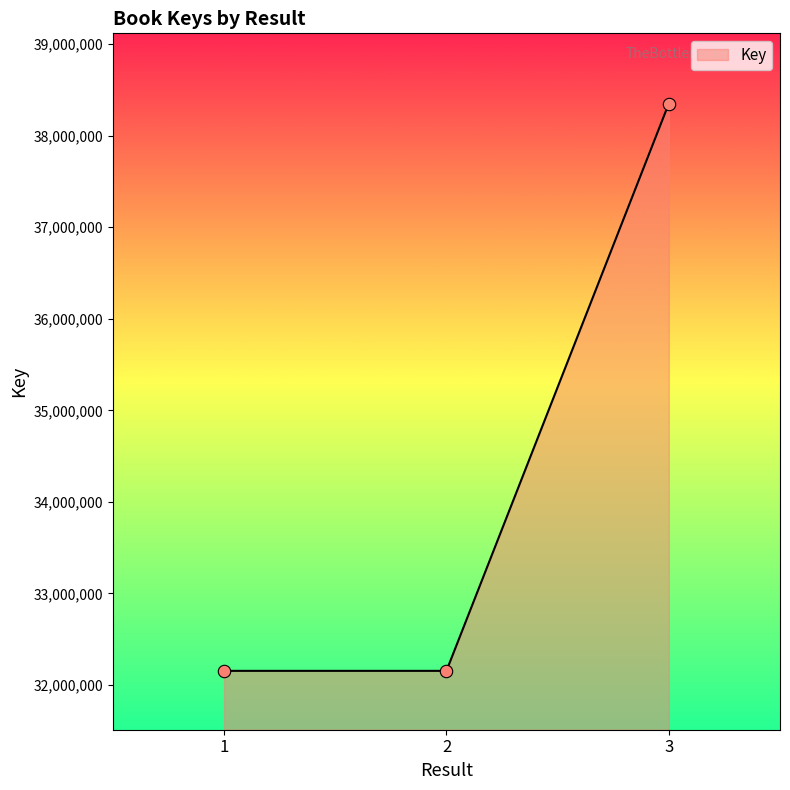

Approximately how many times larger is the value at 3 compared to 1?

1.2